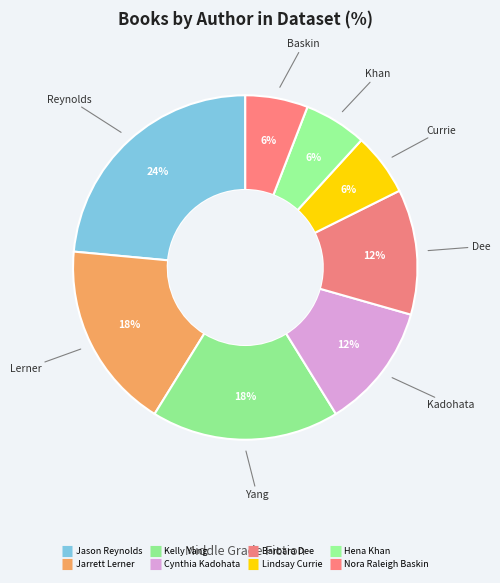

Is Hena Khan the majority of the pie?

No